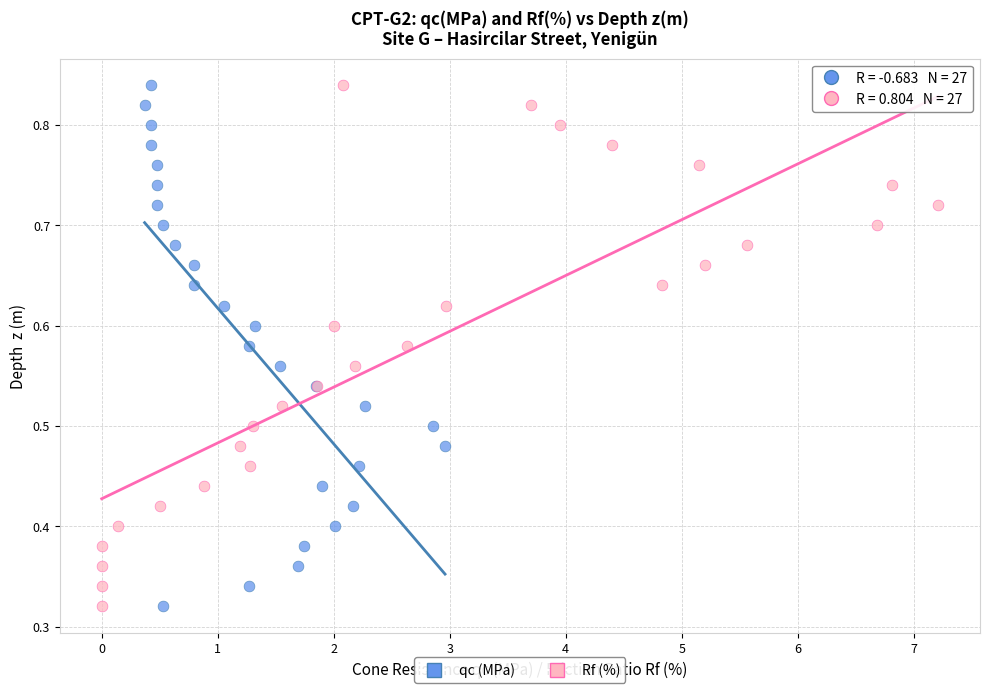

What are all the series names shown in the legend?

qc (MPa), Rf (%)